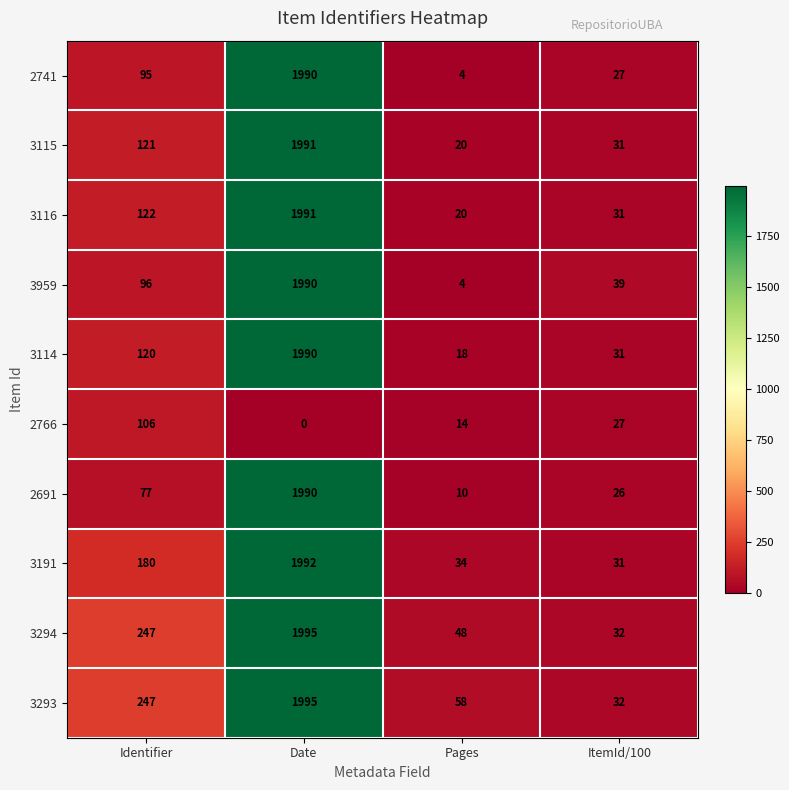

What is the difference between the highest and lowest values at Date?

1995